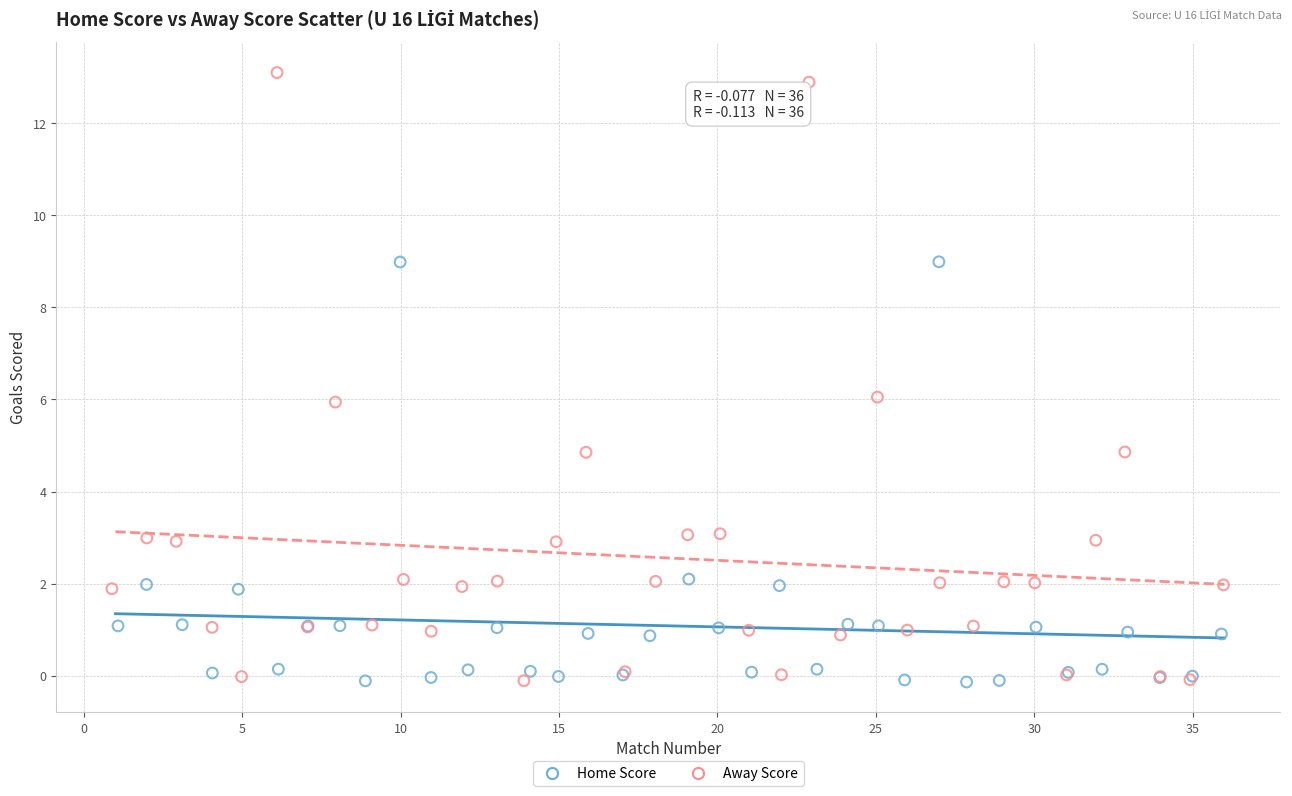

Which series has the widest spread of Y values?

Away Score